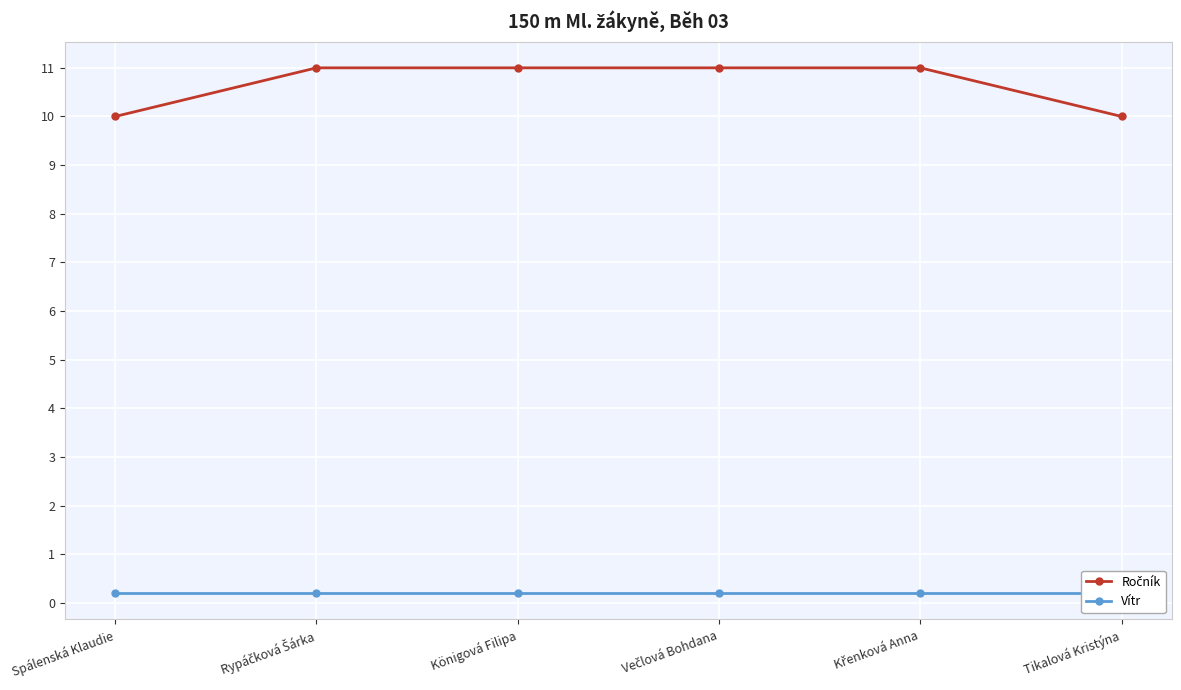

True or false: Vítr and Ročník intersect in this chart.

False